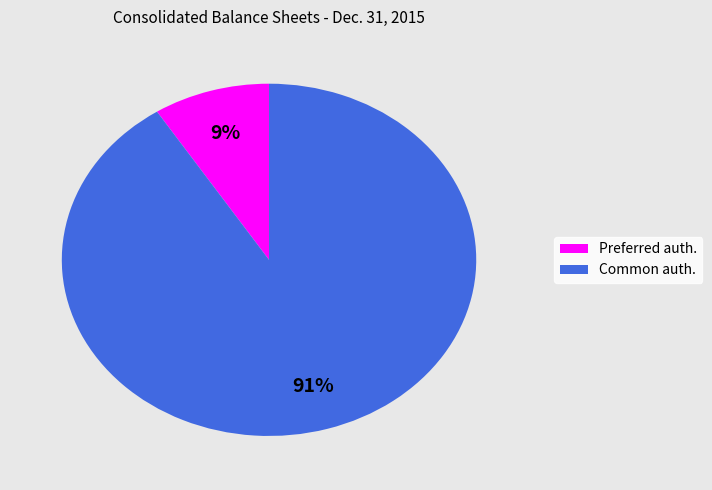

The Preferred auth. slice represents 15% of the pie. True or false?

False